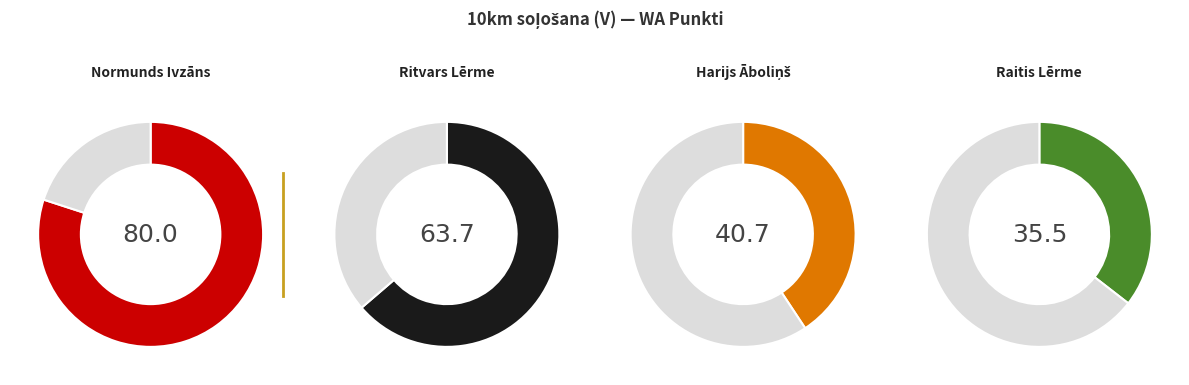

Does Normunds Ivzāns represent more than half of the total?

No